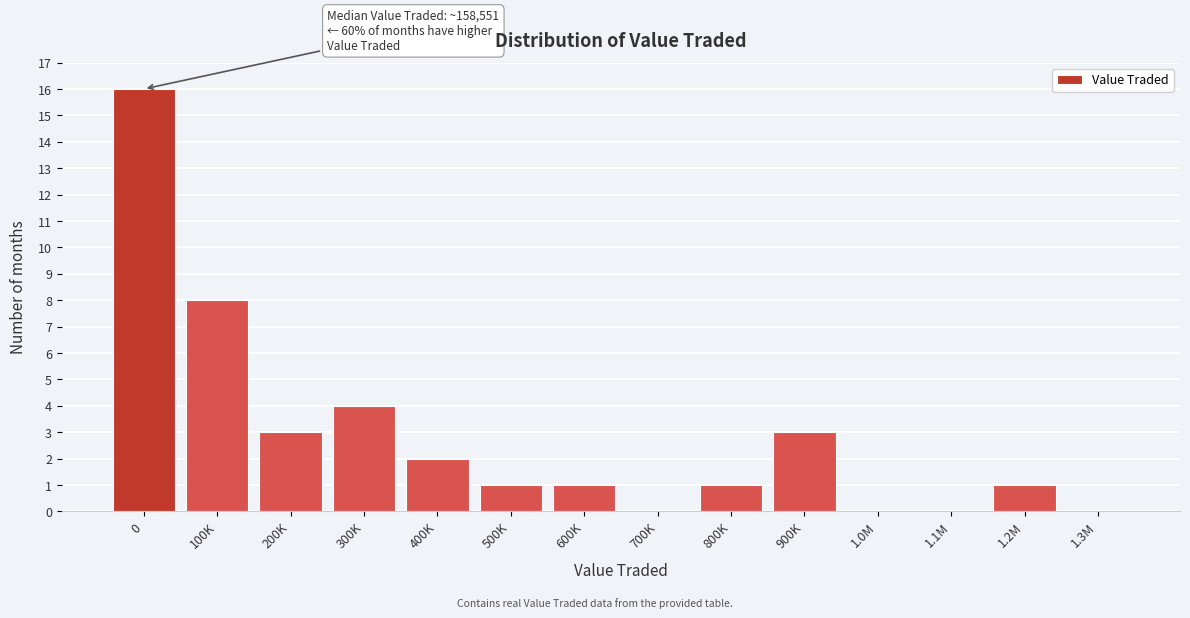

Reading left to right, what are all the values shown in this chart?

0=16	100K=8	200K=3	300K=4	400K=2	500K=1	600K=1	700K=0	800K=1	900K=3	1.0M=0	1.1M=0	1.2M=1	1.3M=0